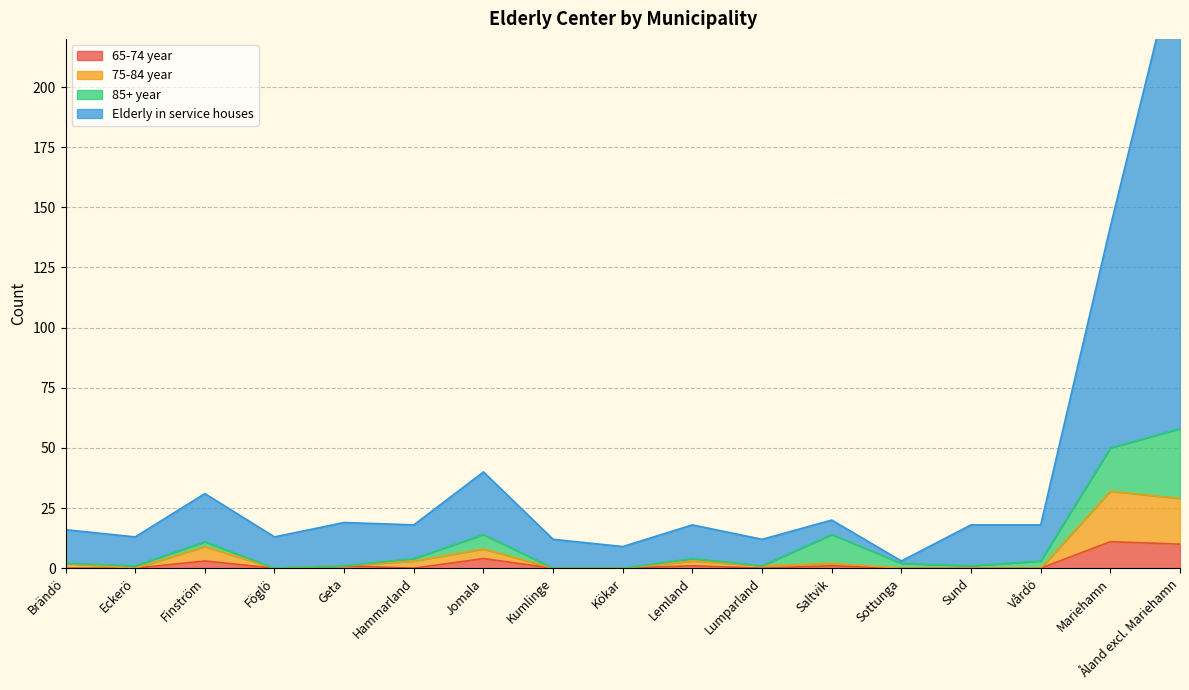

True or false: 65-74 year and Elderly in service houses cross at least once.

False